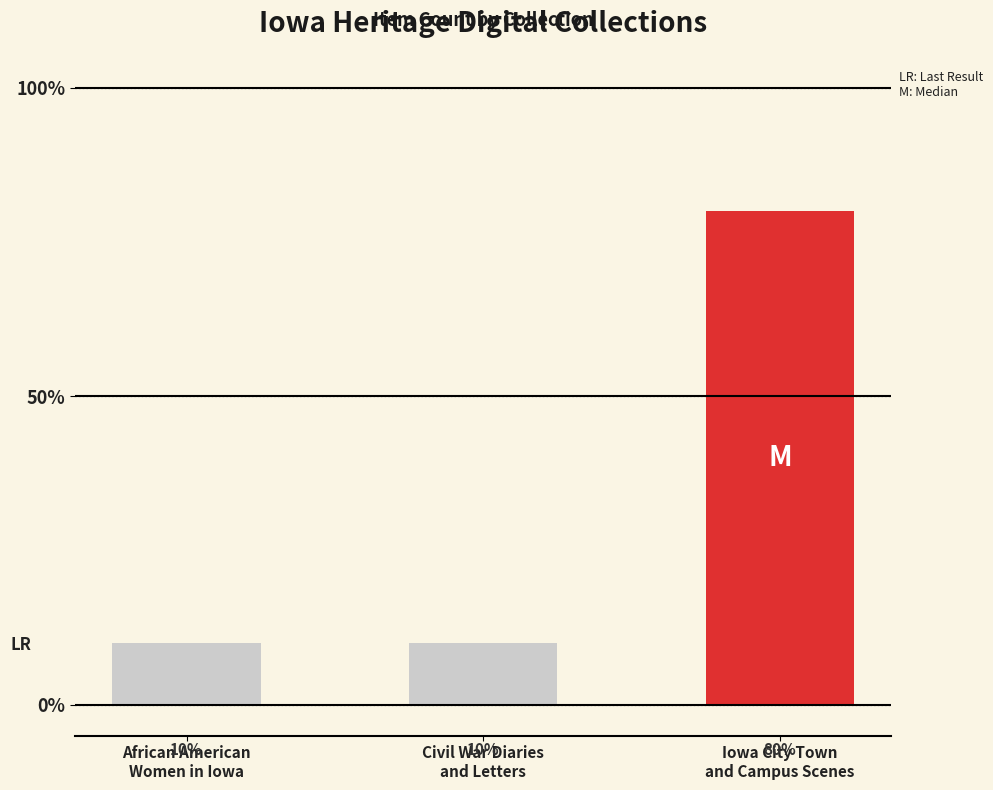

Are the bars horizontal?

No